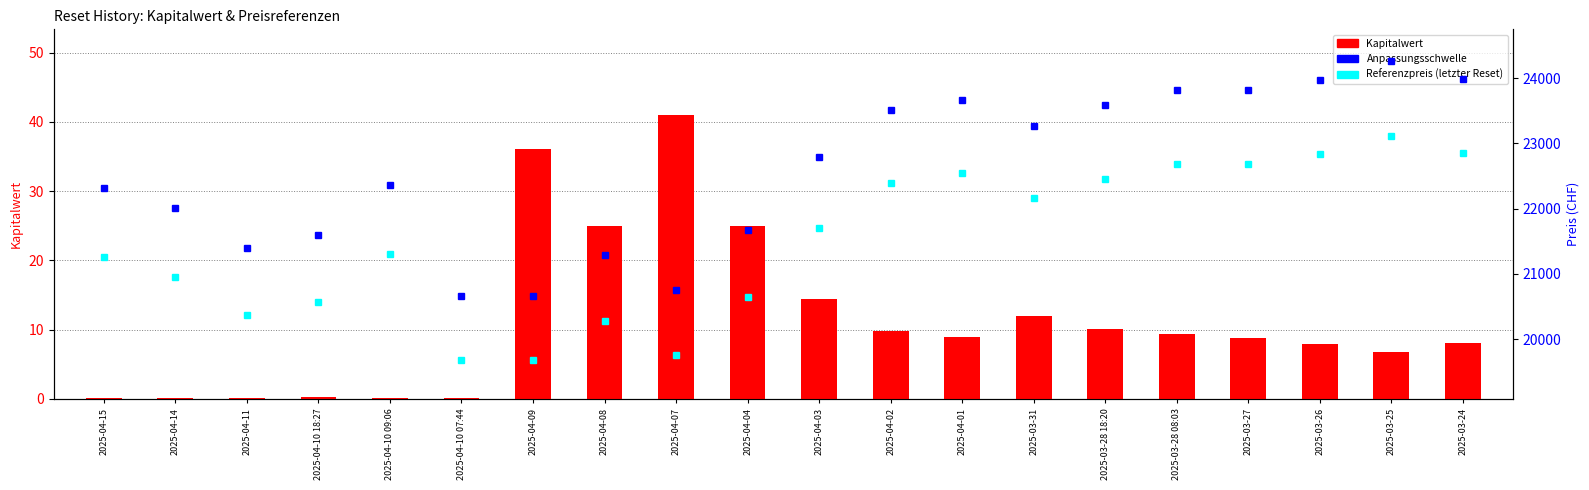

Rank the series at 2025-04-01 from lowest to highest value.

Kapitalwert, Referenzpreis, Anpassungsschwelle